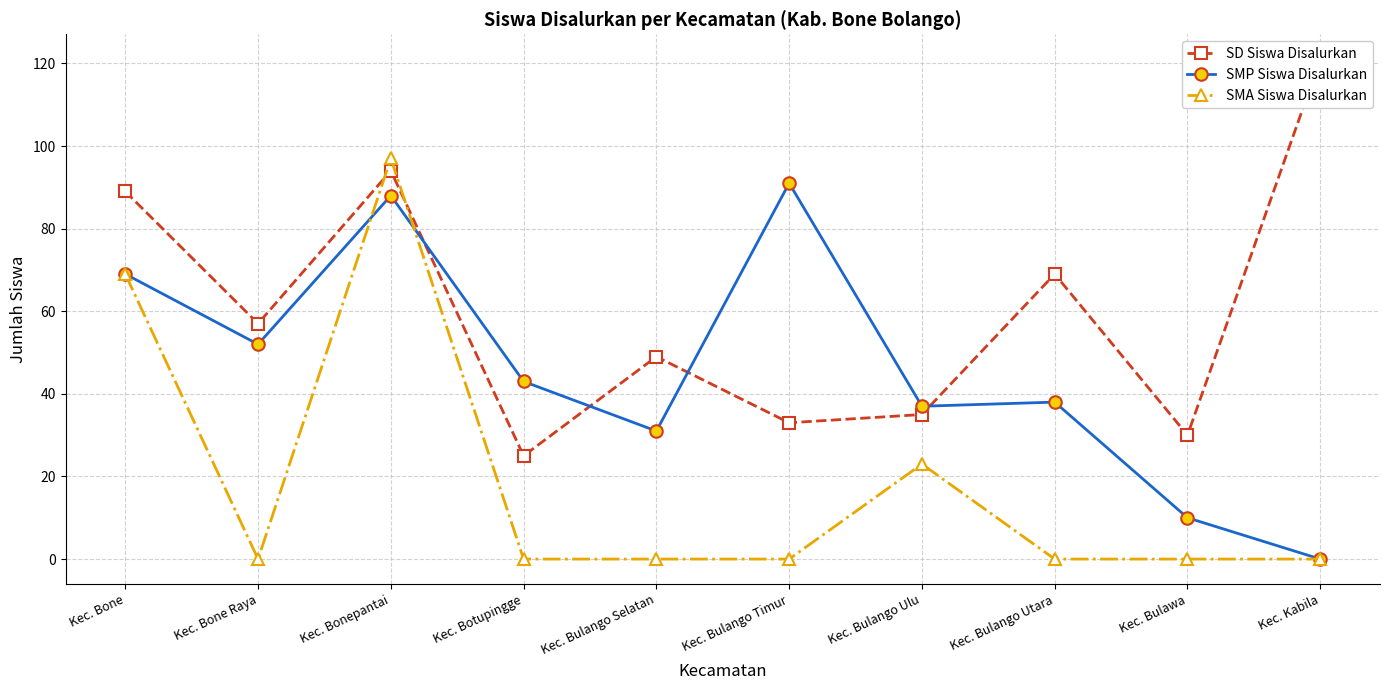

Which category has the highest value across all series?

Kec. Kabila